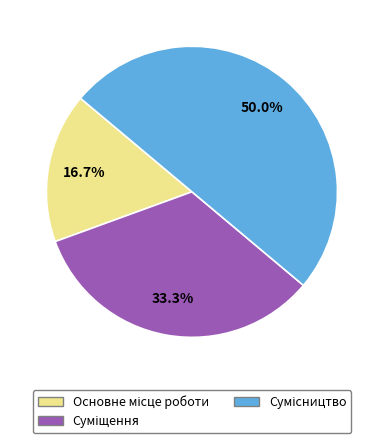

What percentage is the Основне місце роботи slice, to the nearest percent?

17%